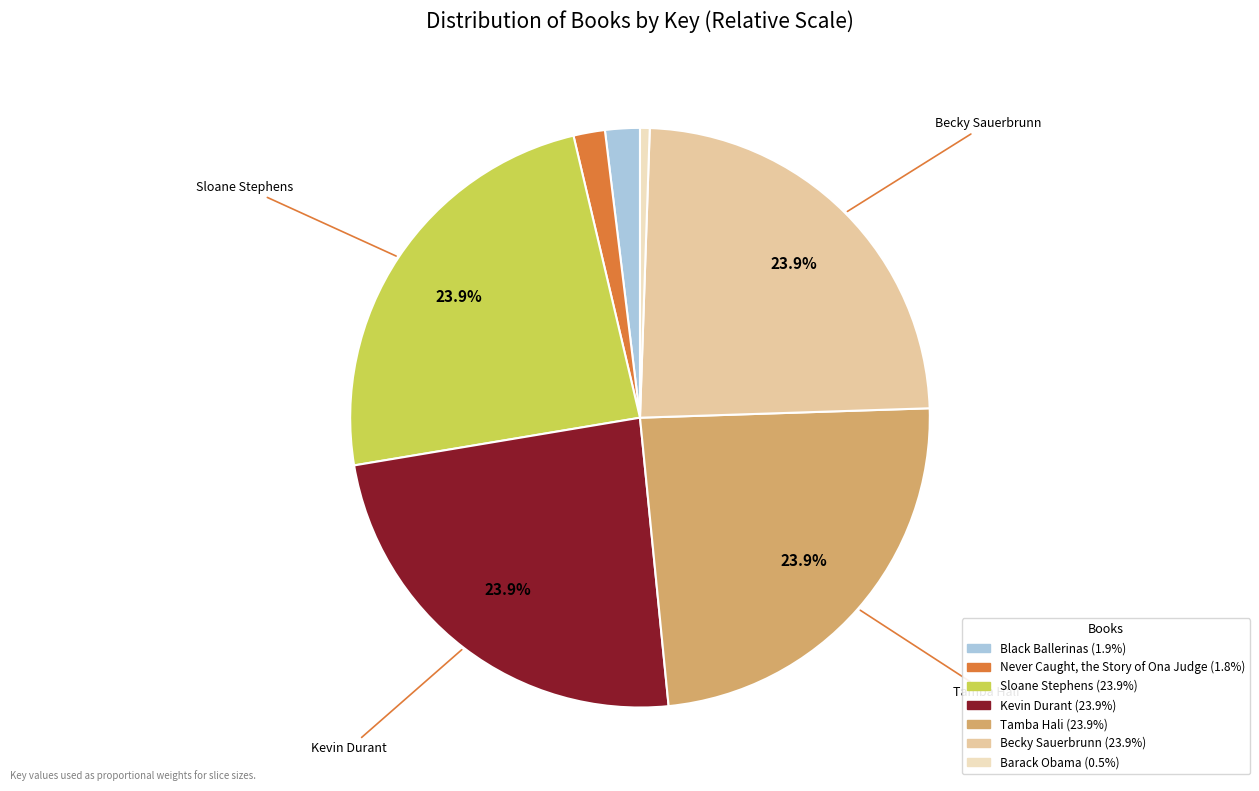

Does any single category account for the majority?

No